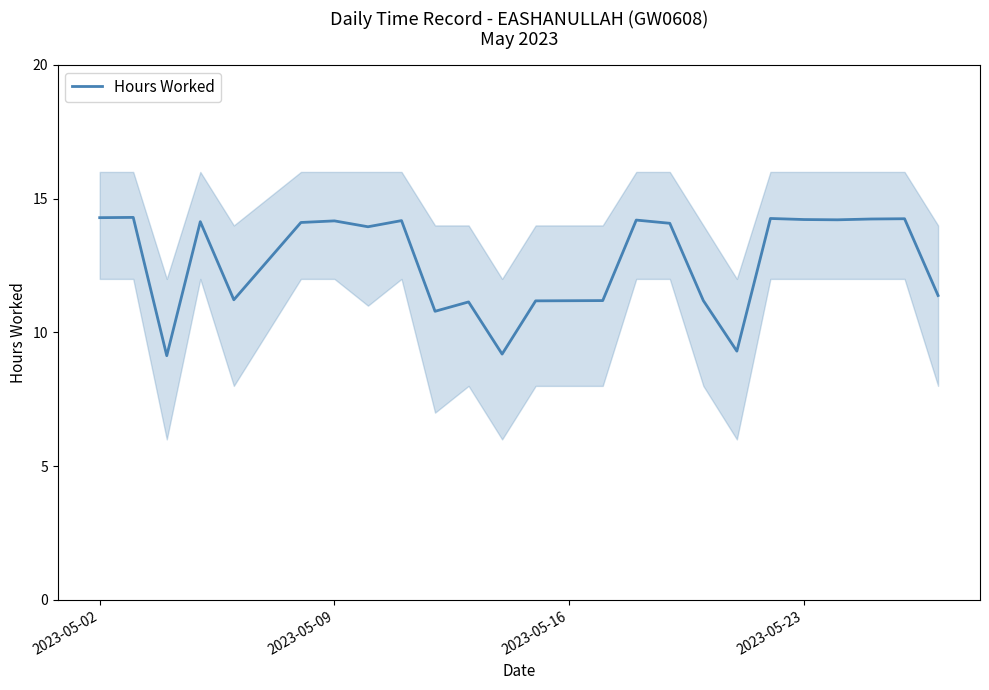

What is the lowest value of the Hours Worked series?

9.1